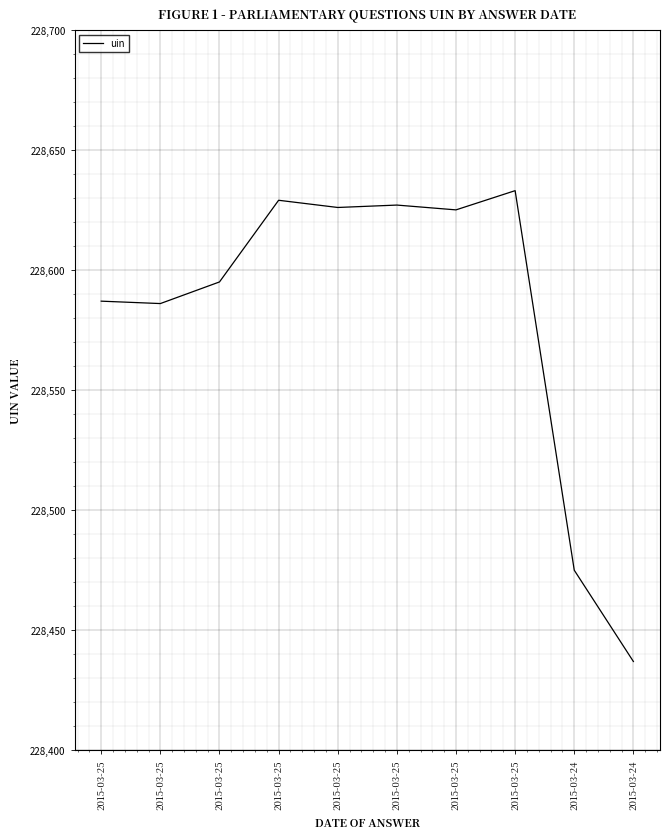

How many lines are shown in the chart?

1